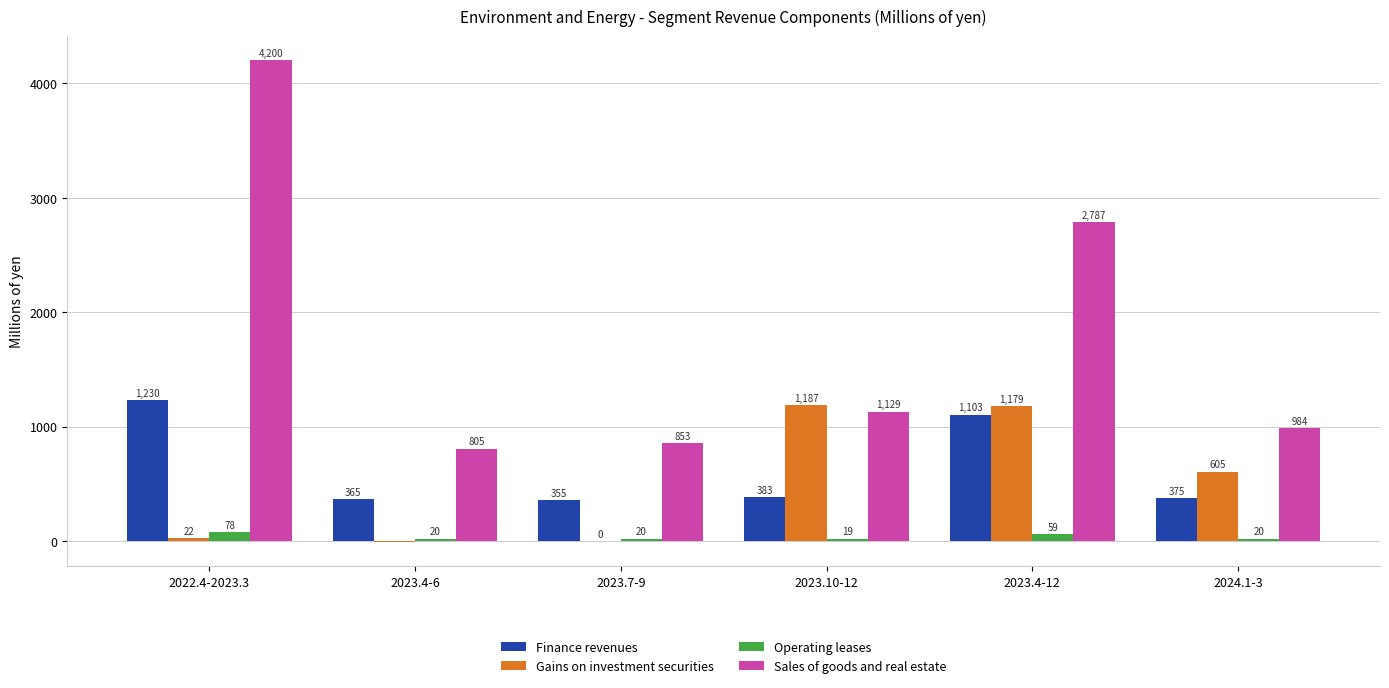

What is the average value of the Operating leases series?

36